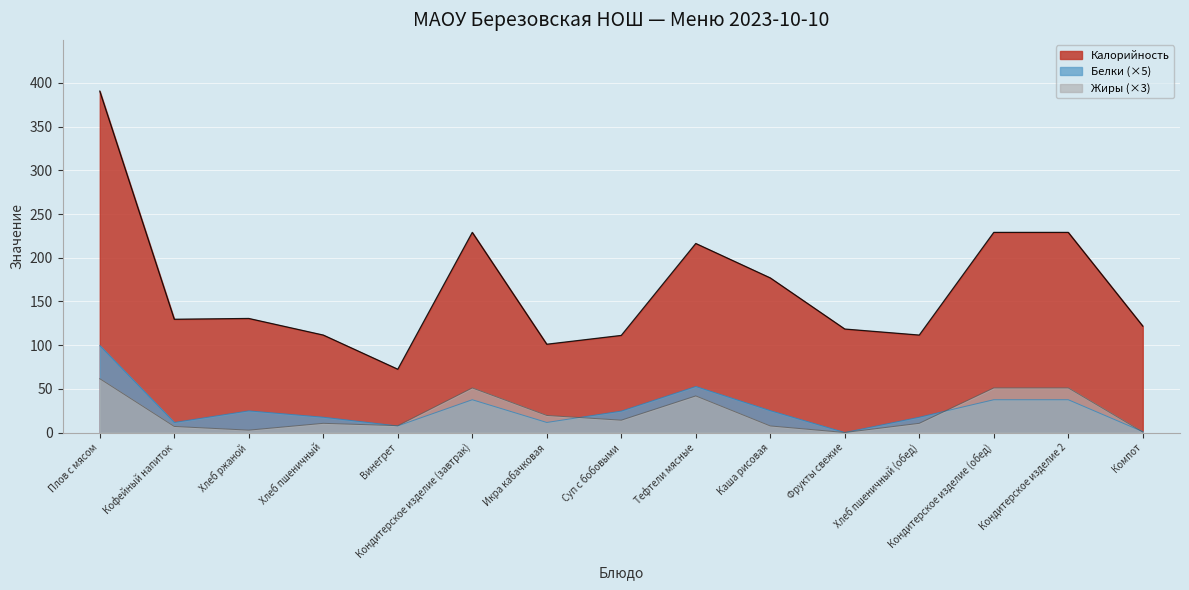

Which series has the largest total across all categories?

Калорийность